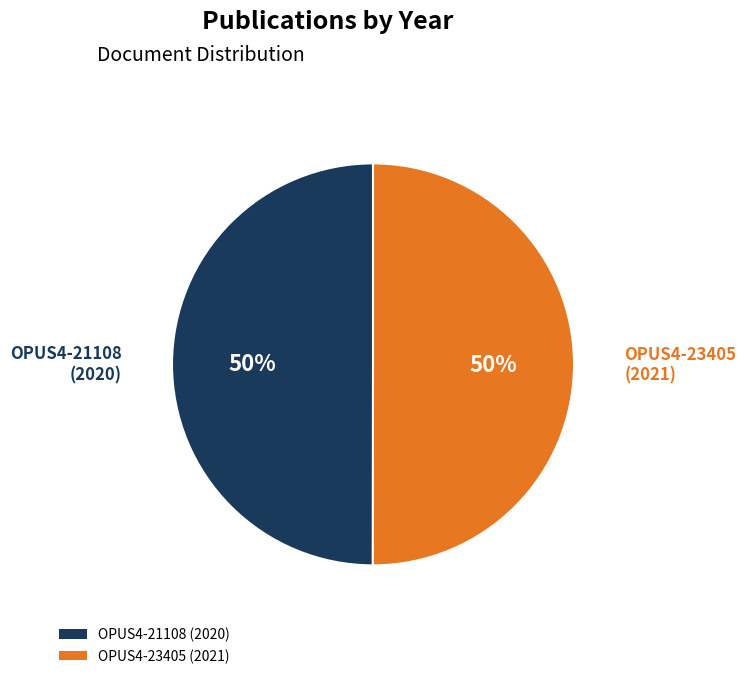

What percentage is the OPUS4-23405 (2021) slice, to the nearest percent?

50%